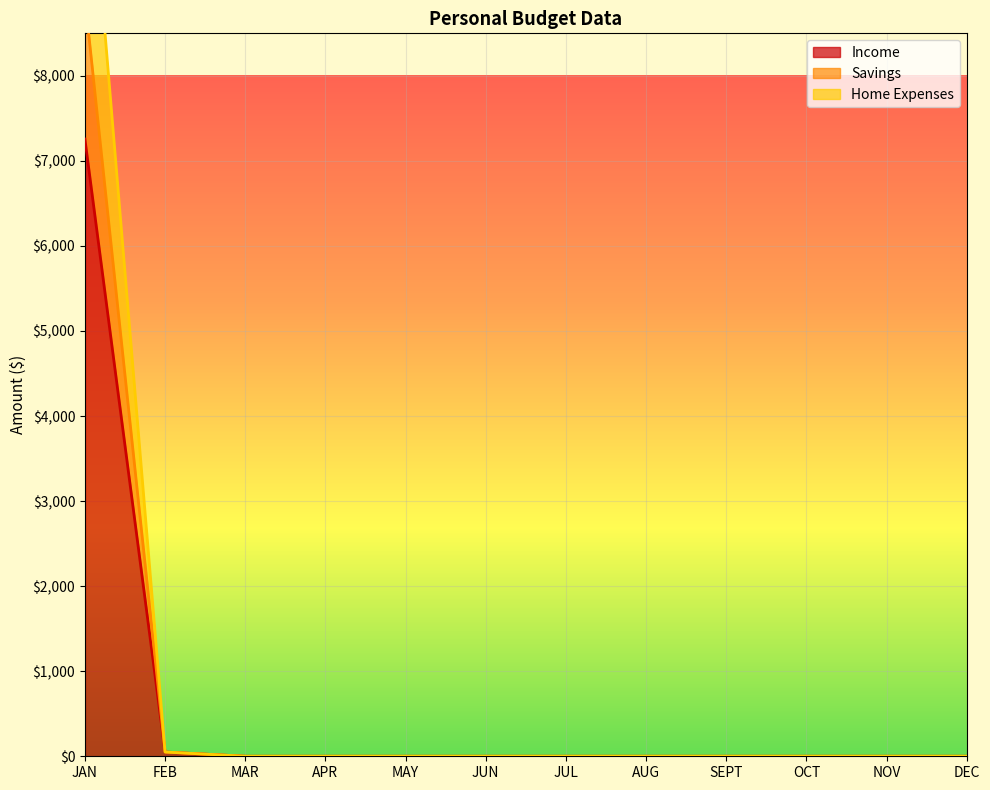

Reading right to left, transcribe all the data shown in this chart.

Income: DEC=0	NOV=0	OCT=0	SEPT=0	AUG=0	JUL=0	JUN=0	MAY=0	APR=0	MAR=0	FEB=50	JAN=7257
Savings: DEC=0	NOV=0	OCT=0	SEPT=0	AUG=0	JUL=0	JUN=0	MAY=0	APR=0	MAR=0	FEB=50	JAN=11335
Home Expenses: DEC=0	NOV=0	OCT=0	SEPT=0	AUG=0	JUL=0	JUN=0	MAY=0	APR=0	MAR=0	FEB=50	JAN=8912